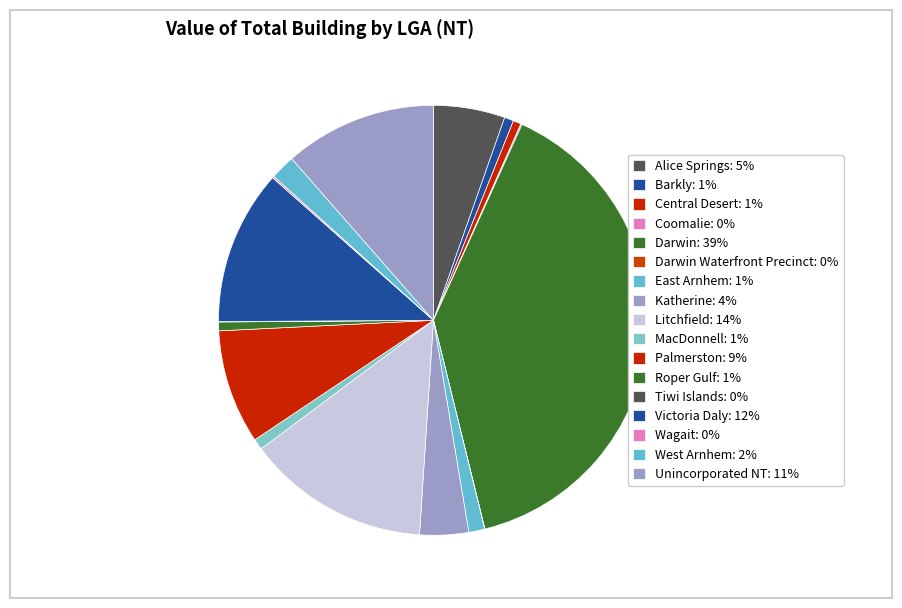

Is there a majority slice in this chart?

No